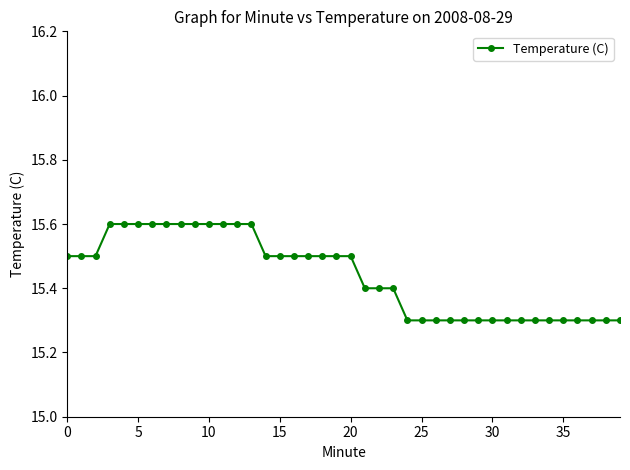

What is the value of the 18th point from the left?

15.5